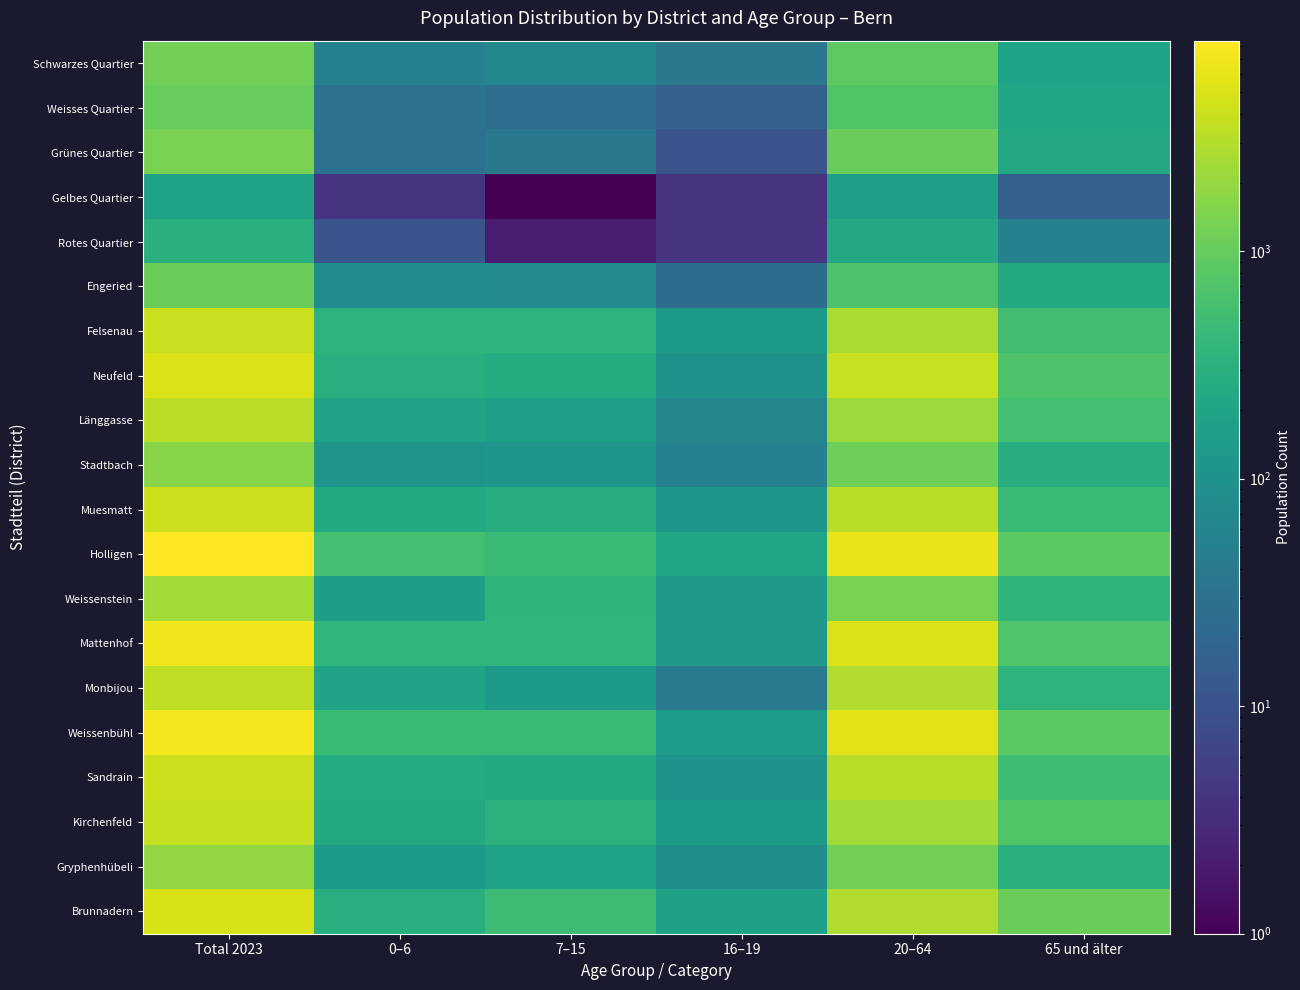

Rank the series at 0–6 from lowest to highest value.

Gelbes Quartier, Rotes Quartier, Grünes Quartier, Weisses Quartier, Schwarzes Quartier, Engeried, Stadtbach, Gryphenhübeli, Weissenstein, Länggasse, Monbijou, Muesmatt, Kirchenfeld, Sandrain, Neufeld, Brunnadern, Felsenau, Mattenhof, Weissenbühl, Holligen